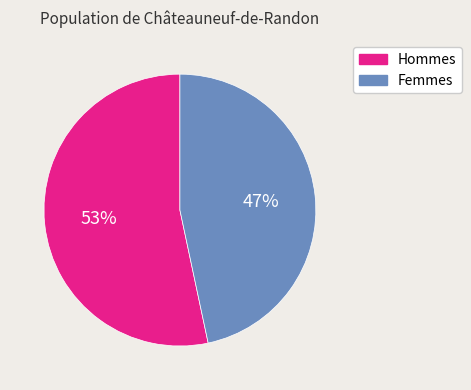

Does any single category account for the majority?

Yes